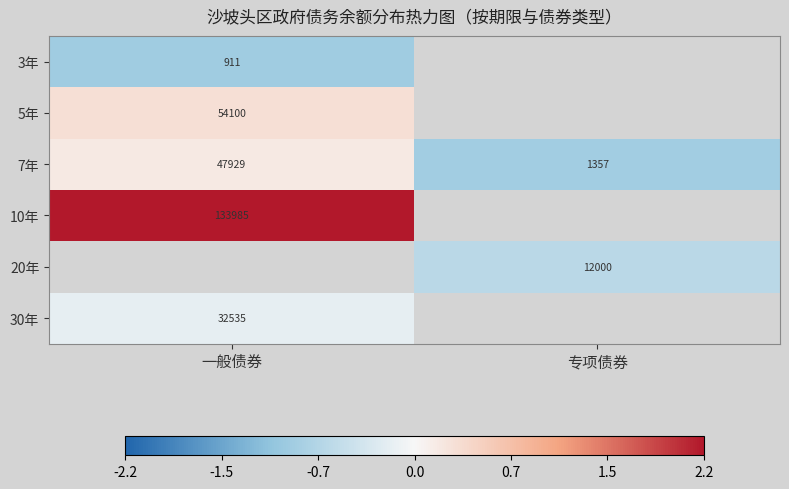

What is the minimum value shown in the chart?

-0.9